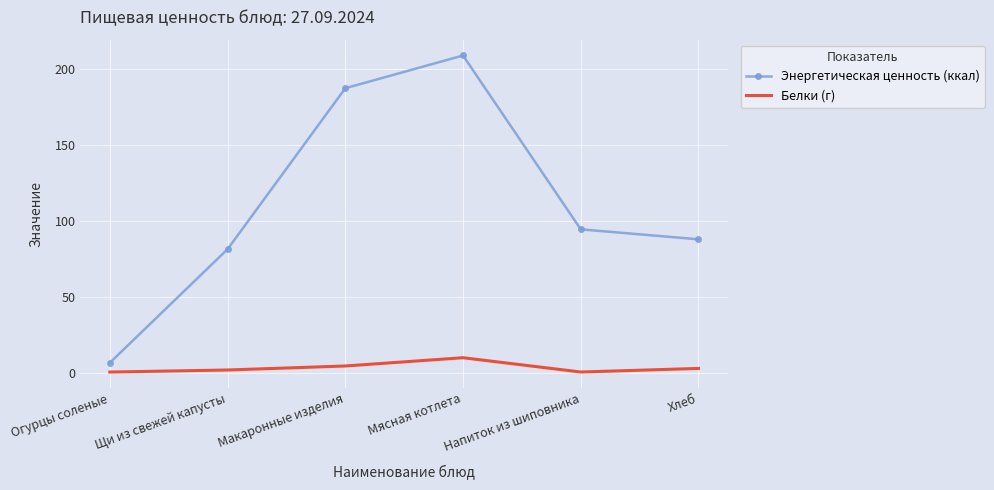

What is the greatest value displayed?

209.1